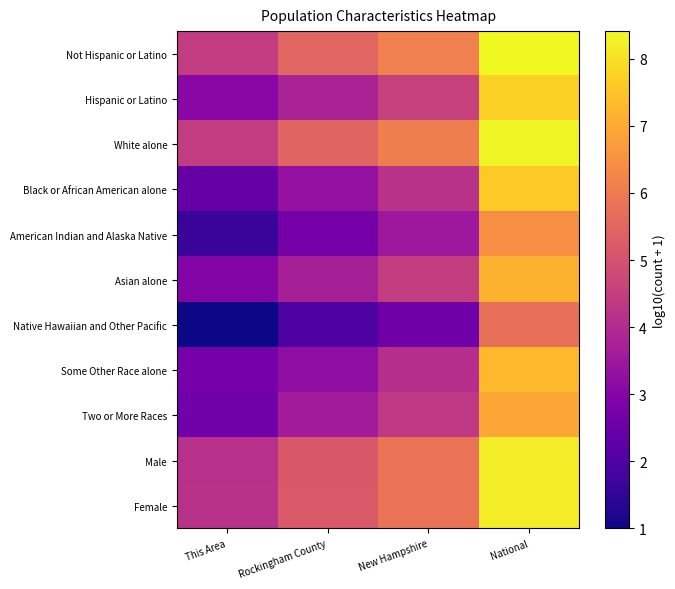

What is the minimum value shown in the chart?

1.0